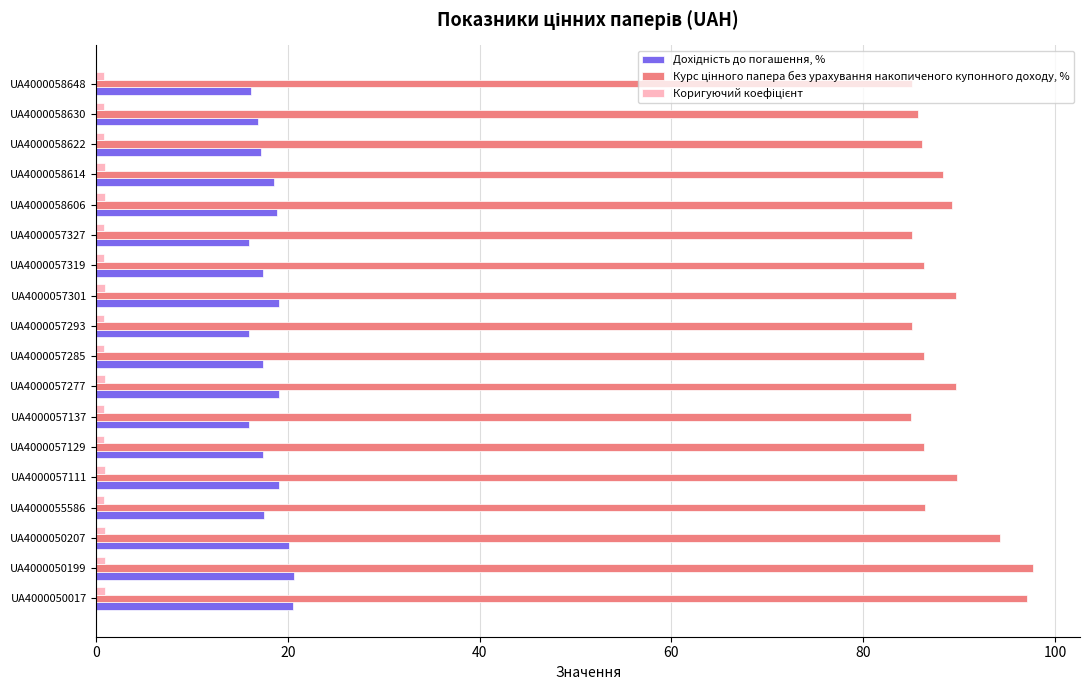

At how many categories does at least one series exceed 38?

18